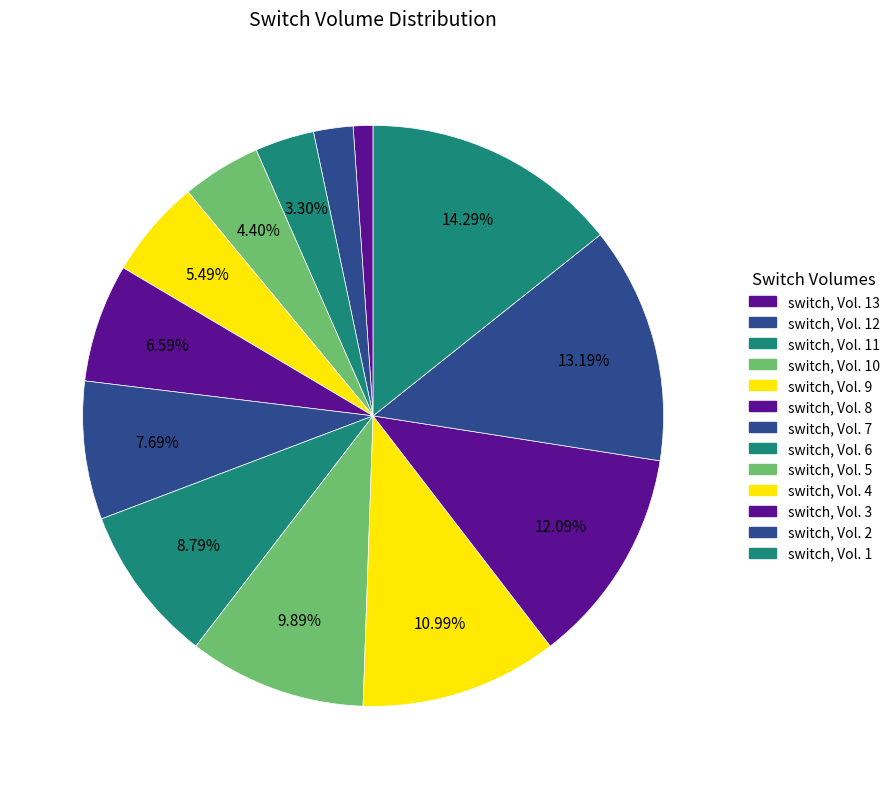

How many slices are in this pie chart?

13